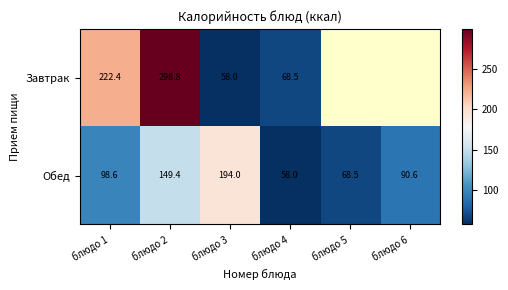

The Обед series shows 92.4 at блюдо 2. True or false?

False